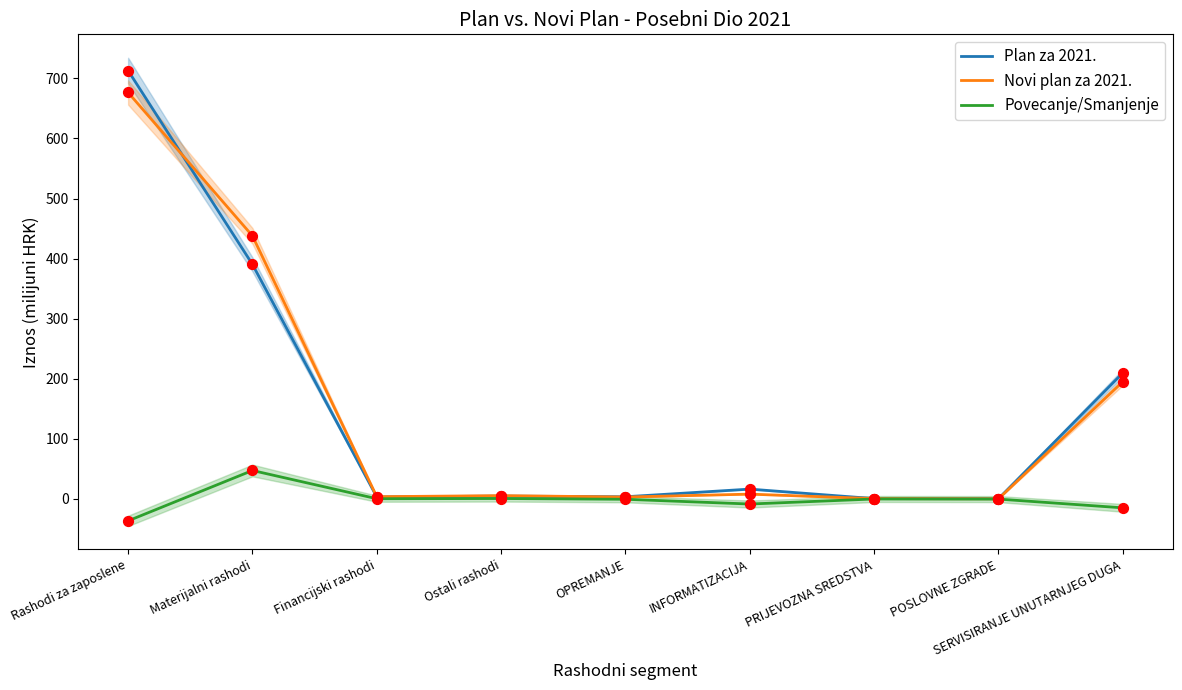

Which series has the largest total across all categories?

Plan za 2021.